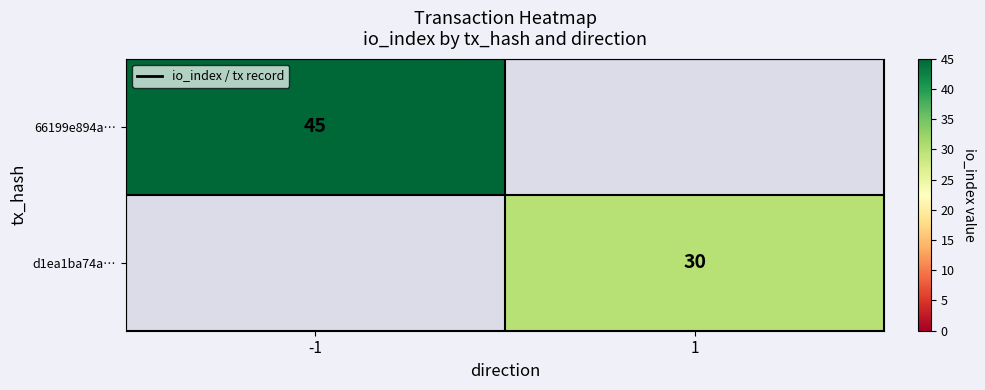

True or false: 66199e894a… has a value of 68 at -1.

False